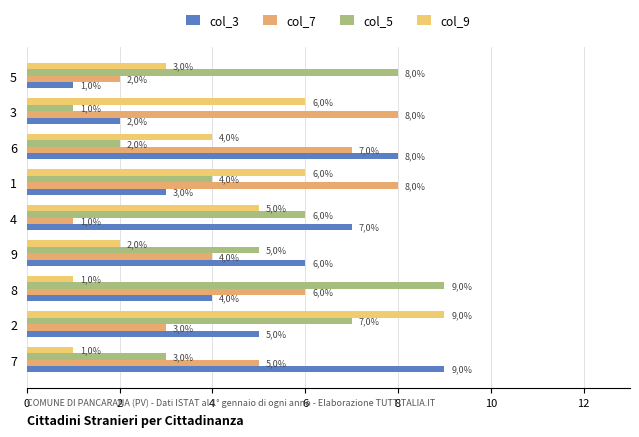

What is the total value across all series at 2?

24